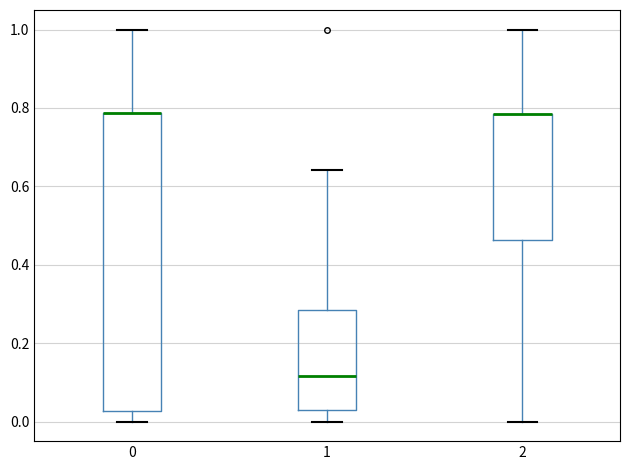

Reading left to right, read every box against the y-axis: the position of its median line, the range the box covers, and the ends of its whiskers. The values are not printed on the chart, so give them approximately, as read against the axis.

0: median 0.78 (drawn on the box's upper edge), box 0.02 to 0.78, whiskers 0.00 to 1.00
1: median 0.12, box 0.04 to 0.28, whiskers 0.00 to 0.64
2: median 0.78 (drawn on the box's upper edge), box 0.46 to 0.78, whiskers 0.00 to 1.00